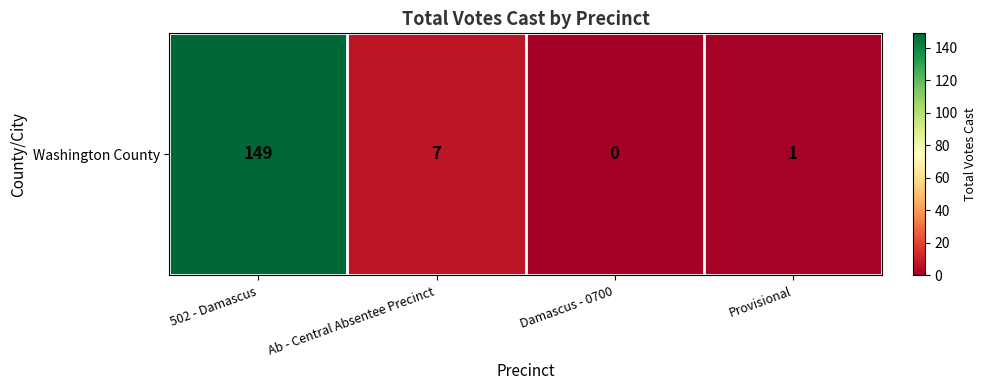

Reading left to right, extract all data points from this chart.

149	7	0	1